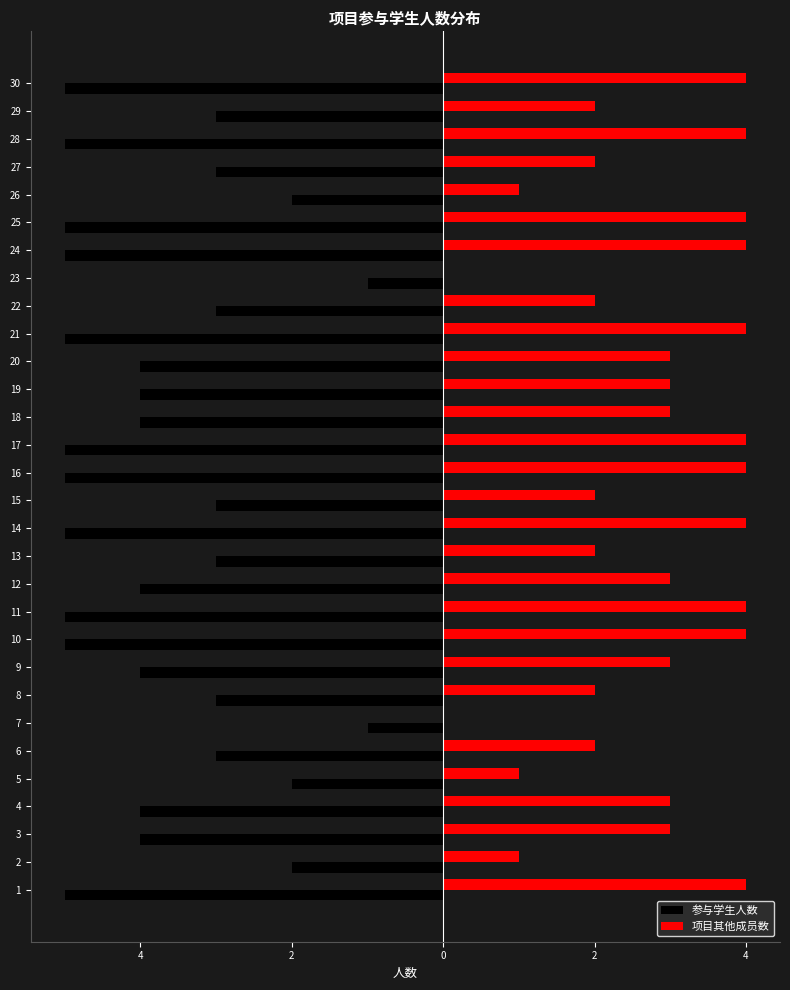

At how many categories does at least one series exceed 0?

28